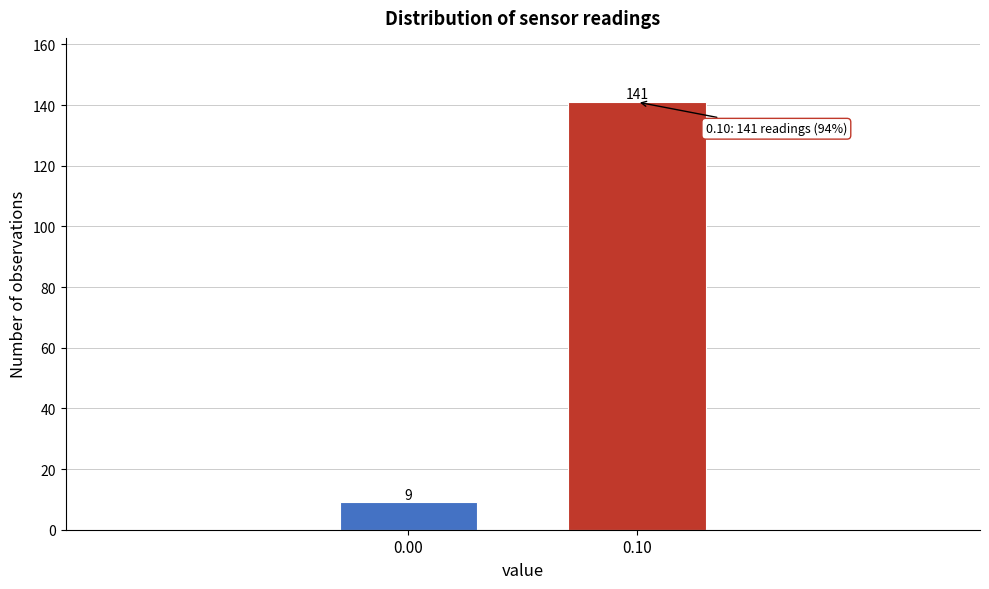

Reading left to right, what are all the values shown in this chart?

0.00=9	0.10=141